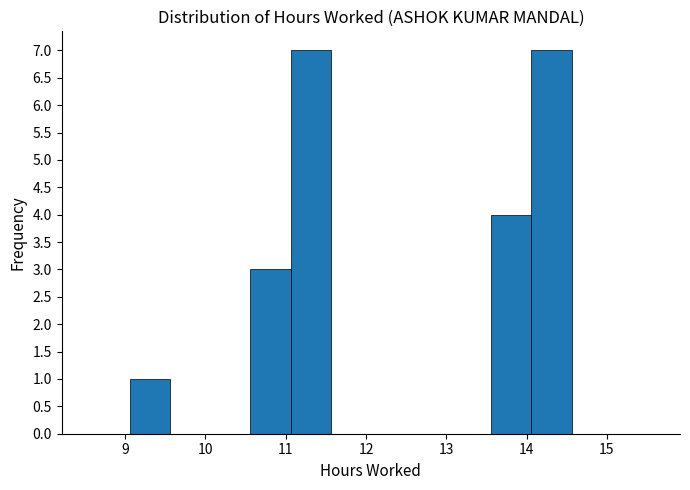

Reading left to right, list every bar in this chart as the range it spans on the x-axis followed by its height. Neither the bar edges nor the heights are printed on the chart, so give them approximately, as read against the axes.

8.56 to 9.06: 0
9.06 to 9.56: 1
9.56 to 10.06: 0
10.06 to 10.56: 0
10.56 to 11.06: 3
11.06 to 11.56: 7
11.56 to 12.06: 0
12.06 to 12.56: 0
12.56 to 13.06: 0
13.06 to 13.56: 0
13.56 to 14.06: 4
14.06 to 14.56: 7
14.56 to 15.06: 0
15.06 to 15.56: 0